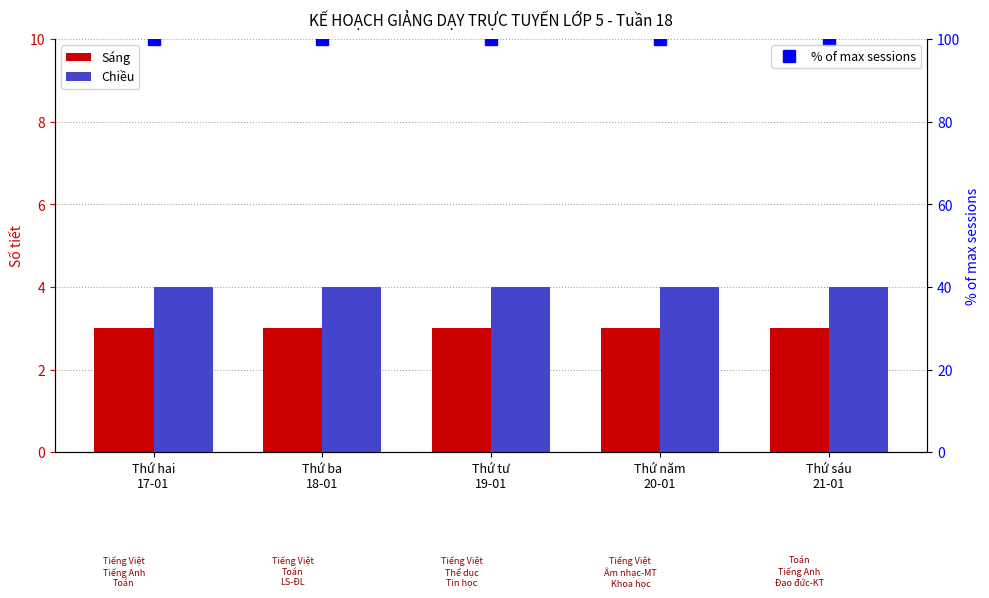

Reading left to right, transcribe all the data shown in this chart.

Sáng: 3	3	3	3	3
Chiều: 4	4	4	4	4
% of max sessions: 100	100	100	100	100